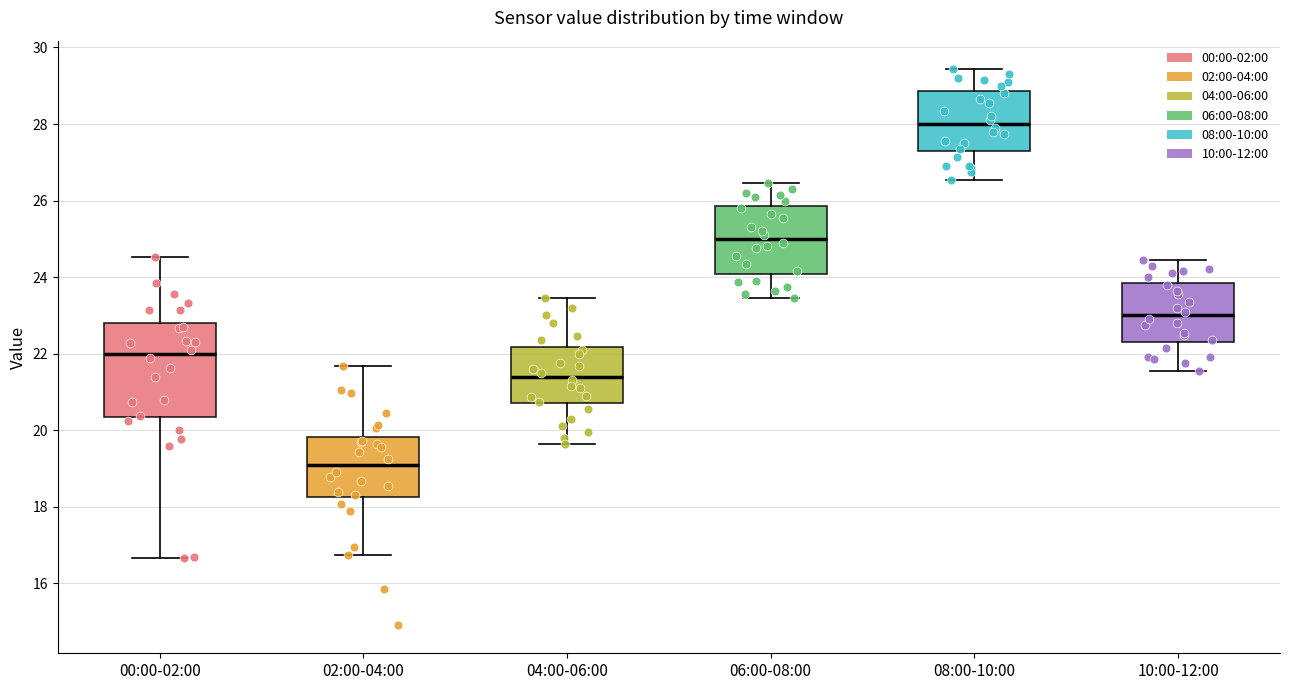

Which box's median line is the lowest?

02:00-04:00